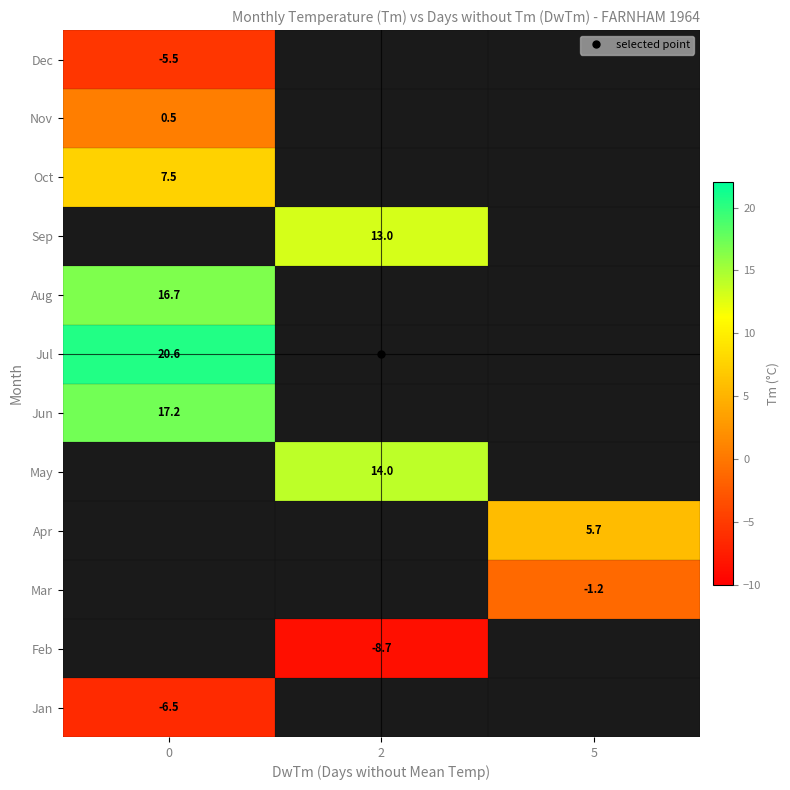

The value of Jul at 0 is 35.5. True or false?

False